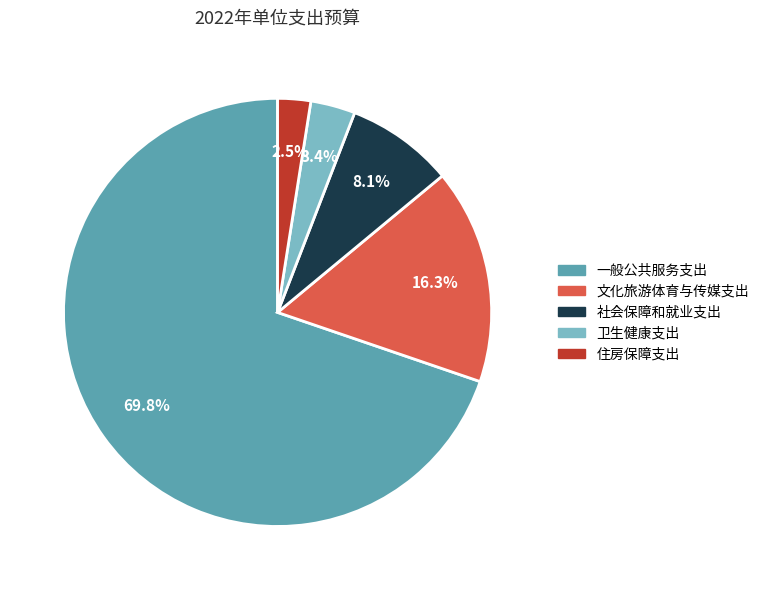

To the nearest percent, what percentage of the pie is 社会保障和就业支出?

8%